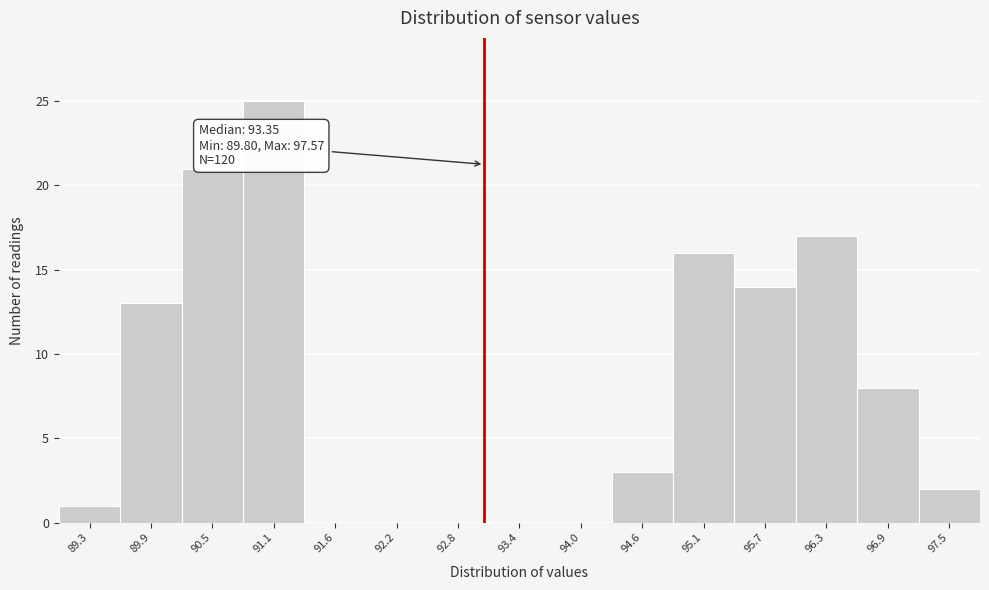

Reading left to right, what are all the values shown in this chart?

89.3=1	89.9=13	90.5=21	91.1=25	91.6=0	92.2=0	92.8=0	93.4=0	94.0=0	94.6=3	95.1=16	95.7=14	96.3=17	96.9=8	97.5=2